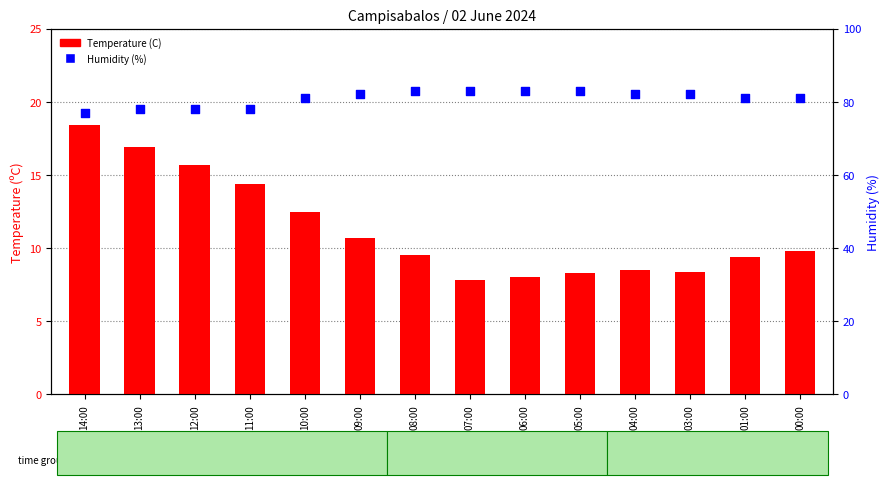

At how many categories does at least one series exceed 73?

14